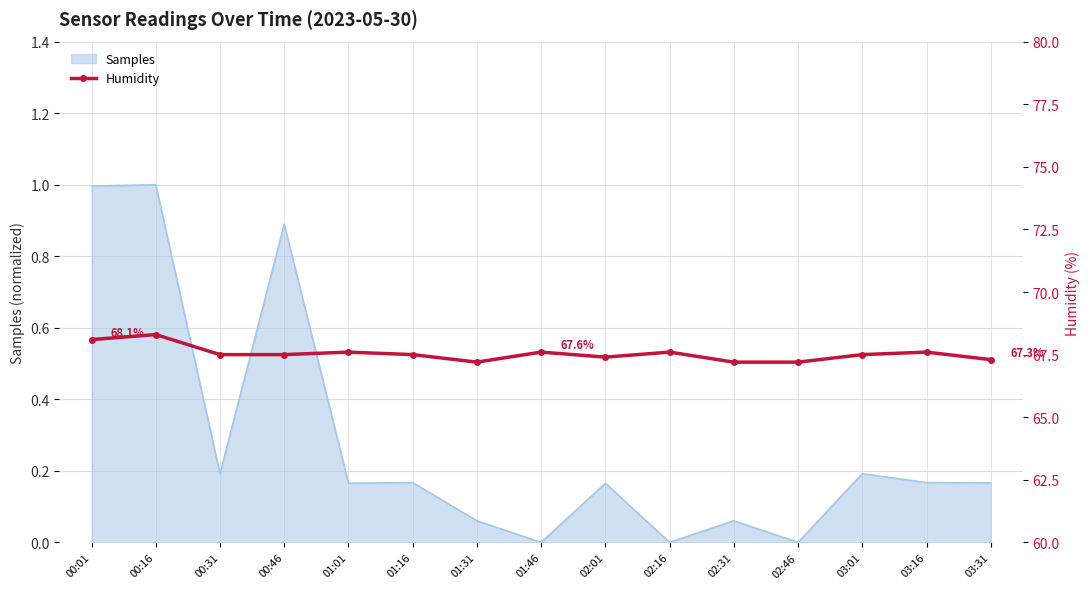

What is the difference between the second highest and minimum values?

0.9